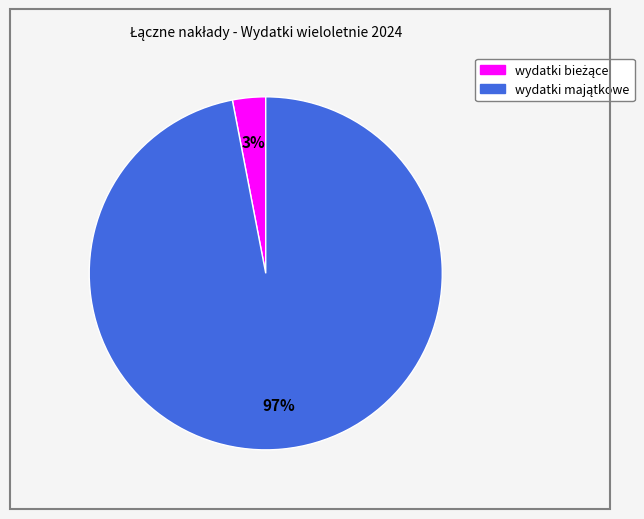

Is there a majority slice in this chart?

Yes